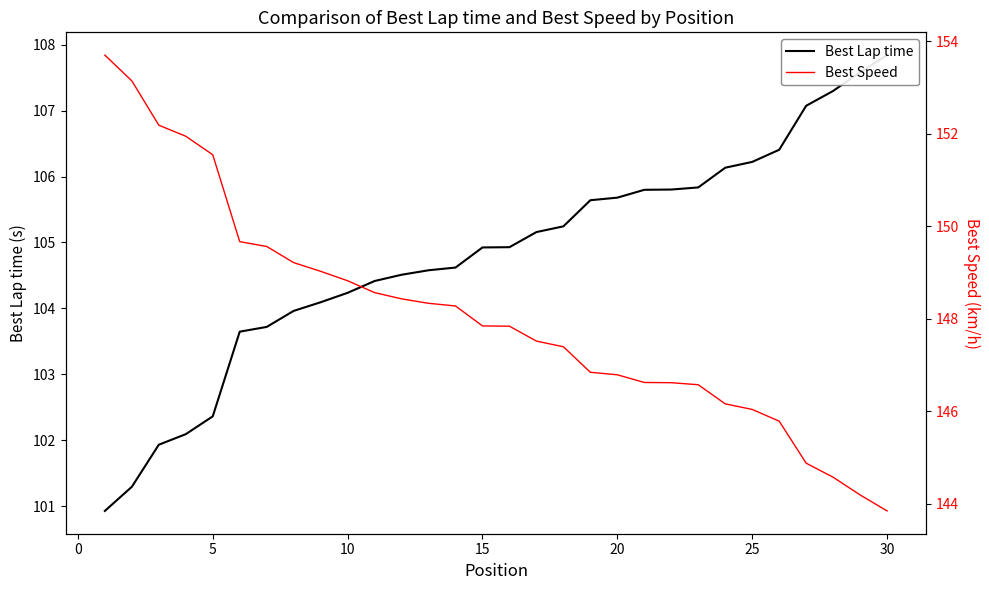

The value of Best Speed at 0 is 37.7. True or false?

False